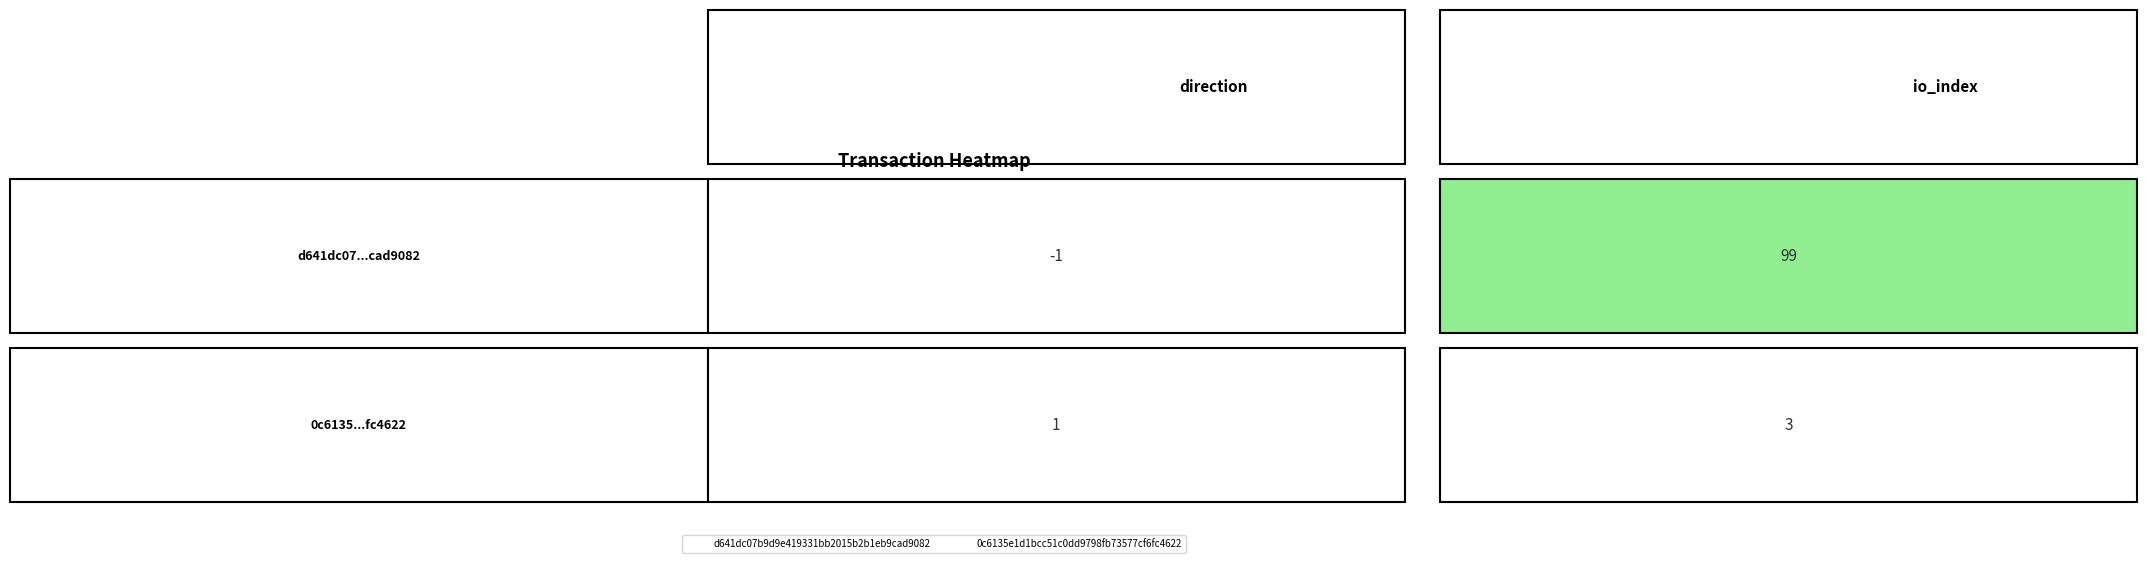

True or false: d641dc07b9d9e419331bb2015b2b1eb9cad9082 has a value of 2.8 at 0.00.

False